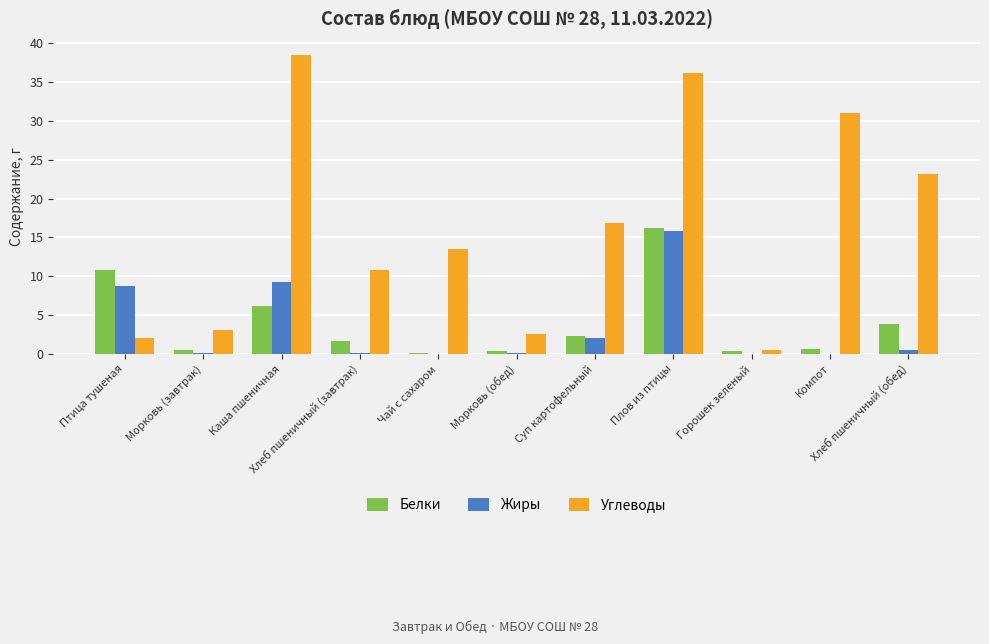

The value of Жиры at Суп картофельный is 2.0. True or false?

True